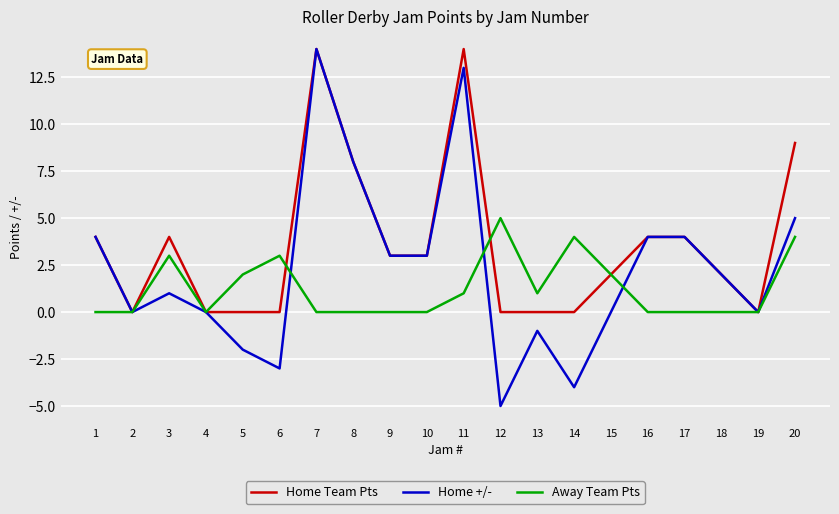

True or false: Away Team Pts and Home +/- cross at least once.

True